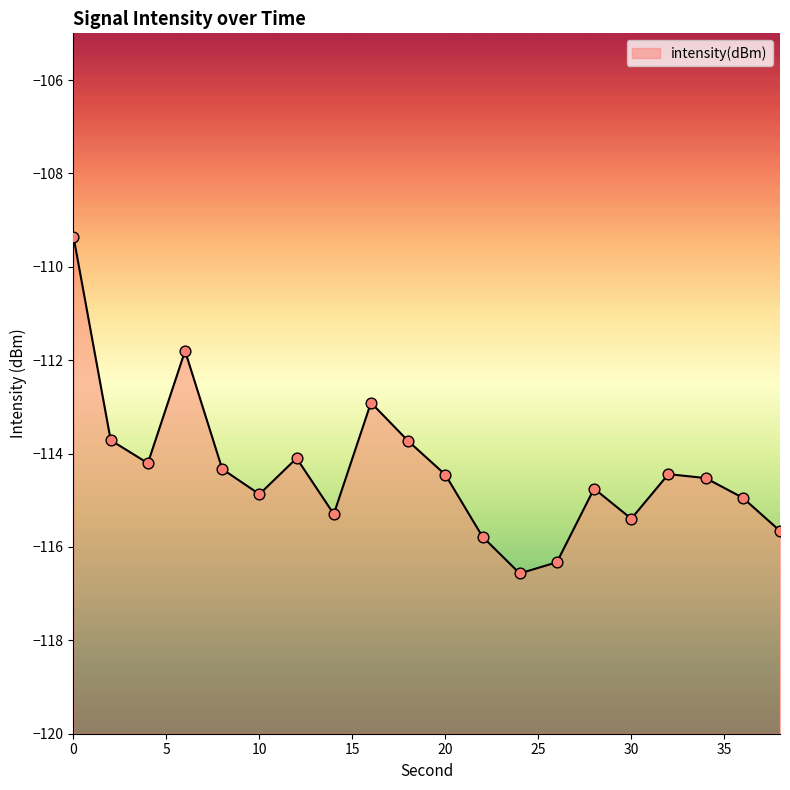

What is the change in value from 24 to 34?

+2.0